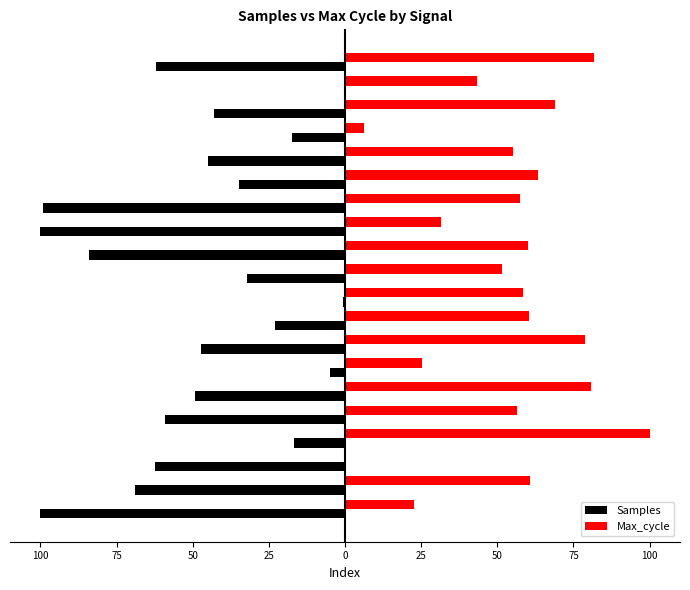

What is the sum of all Samples values?

-950.5